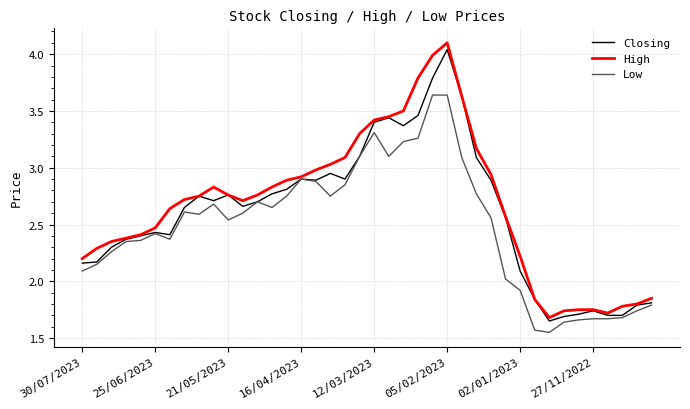

What is the greatest value displayed?

4.1